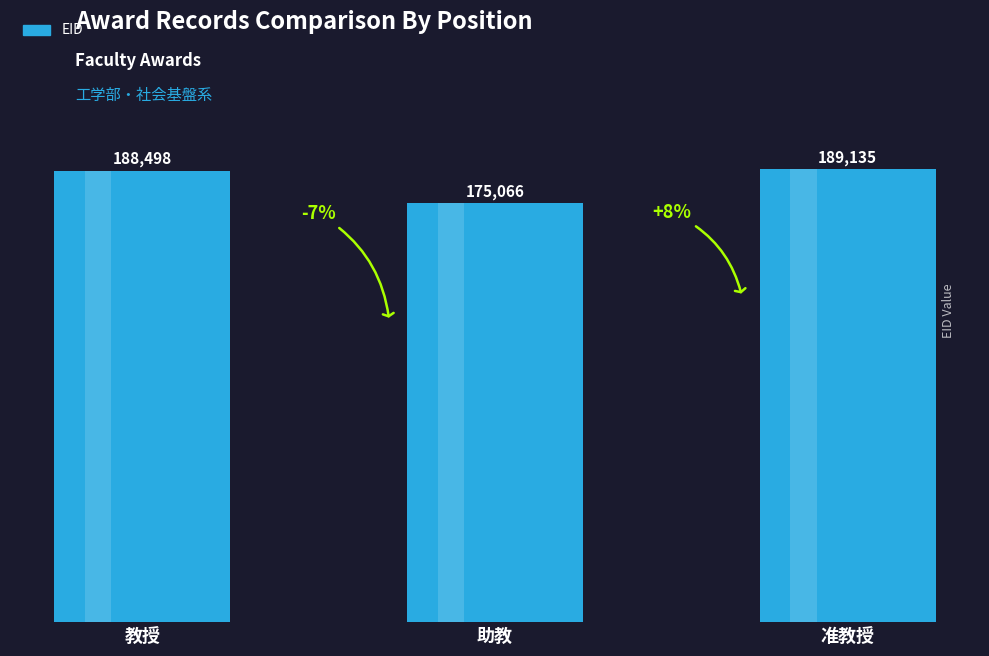

Rank the categories by value from highest to lowest.

准教授, 教授, 助教